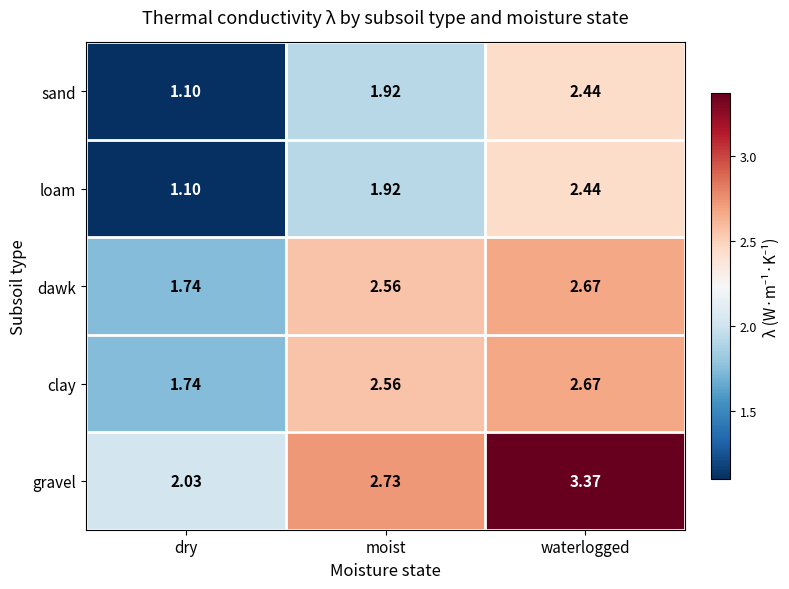

What is the total value across all series at waterlogged?

13.6